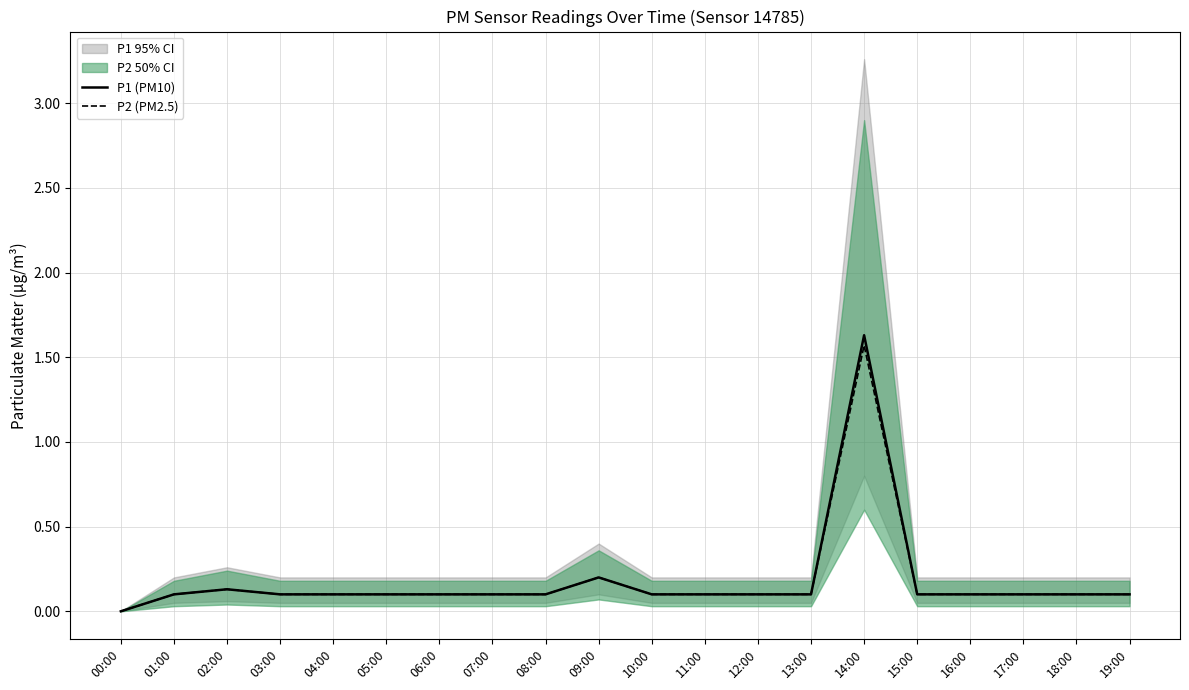

True or false: P2 (PM2.5) and P1 (PM10) cross at least once.

False